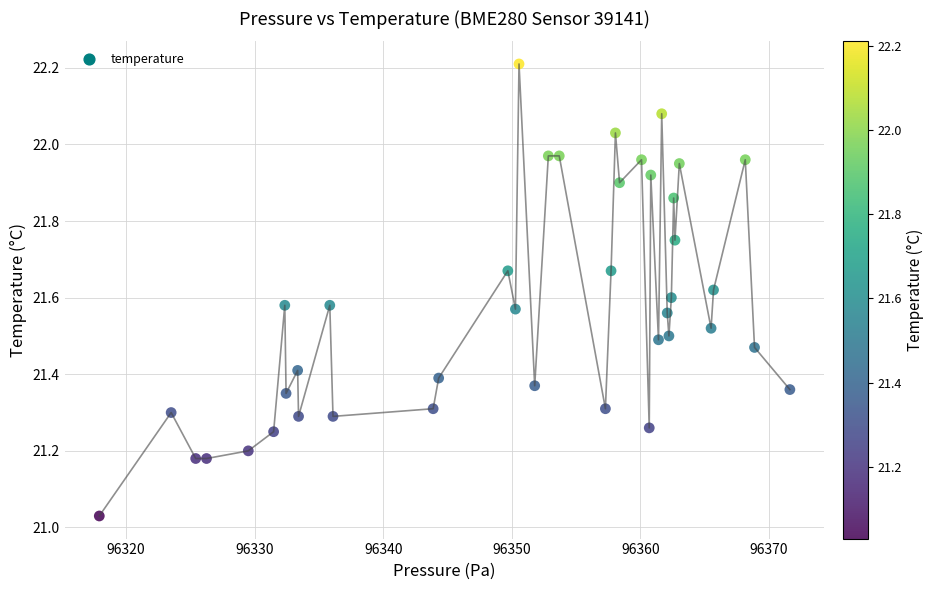

What is the range of X values (max minus min)?

53.7